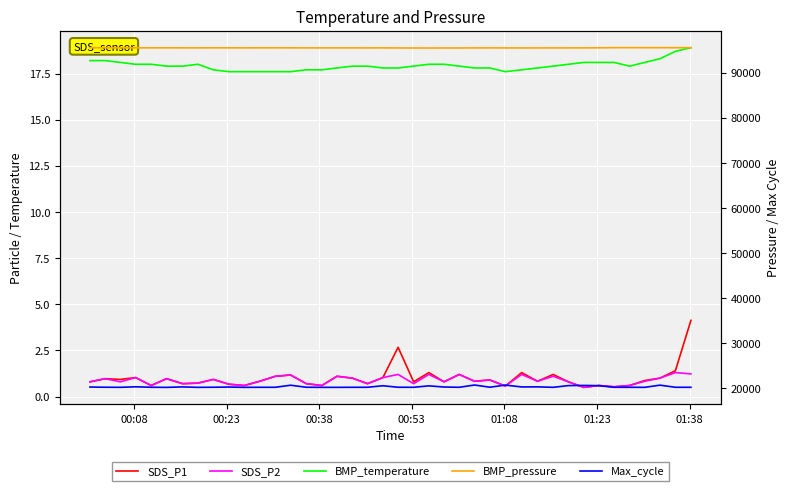

True or false: BMP_temperature and SDS_P2 cross at least once.

False